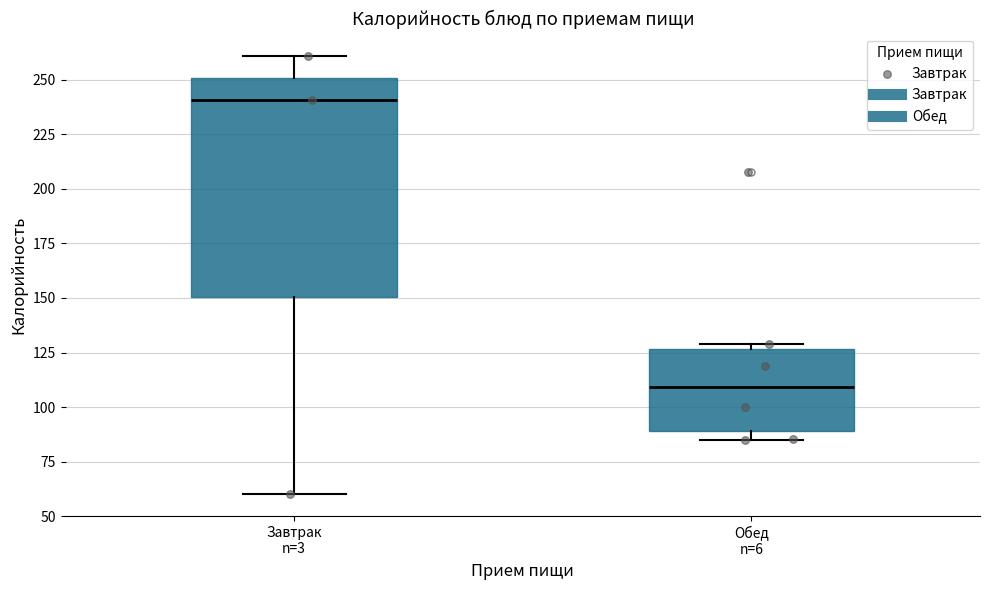

Reading left to right, read every box against the y-axis: the position of its median line, the range the box covers, and the ends of its whiskers. The values are not printed on the chart, so give them approximately, as read against the axis.

Завтрак n=3: median 240, box 150 to 250, whiskers 60 to 260
Обед n=6: median 110, box 90 to 125, whiskers 85 to 130